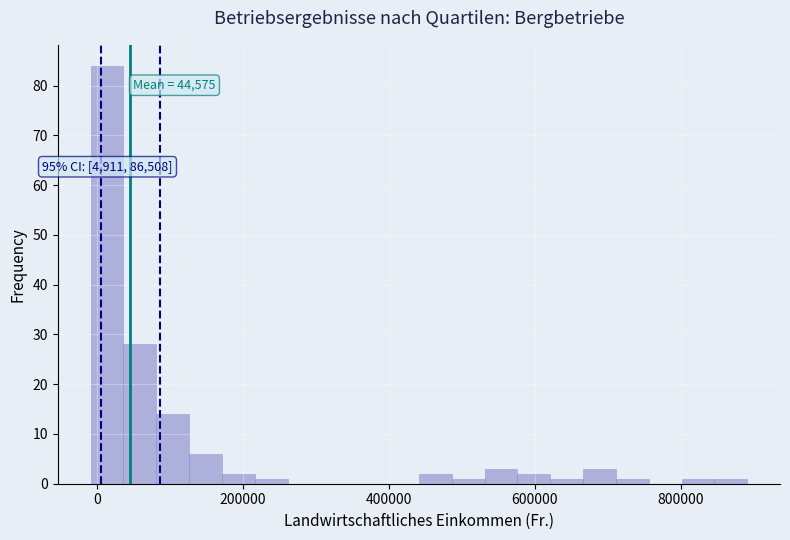

Read against the x-axis, roughly where is the centre of the tallest bar?

20000